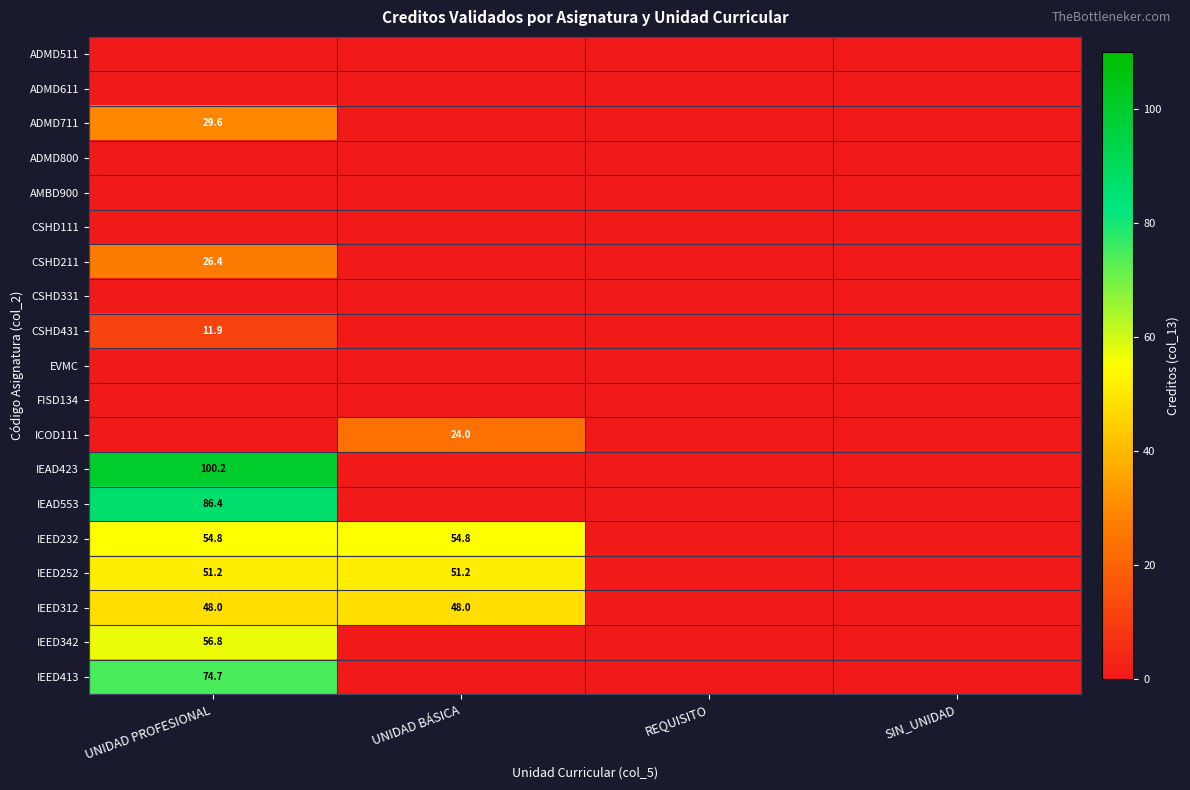

Rank the series at REQUISITO from lowest to highest value.

ADMD511, ADMD611, ADMD711, ADMD800, AMBD900, CSHD111, CSHD211, CSHD331, CSHD431, EVMC, FISD134, ICOD111, IEAD423, IEAD553, IEED232, IEED252, IEED312, IEED342, IEED413